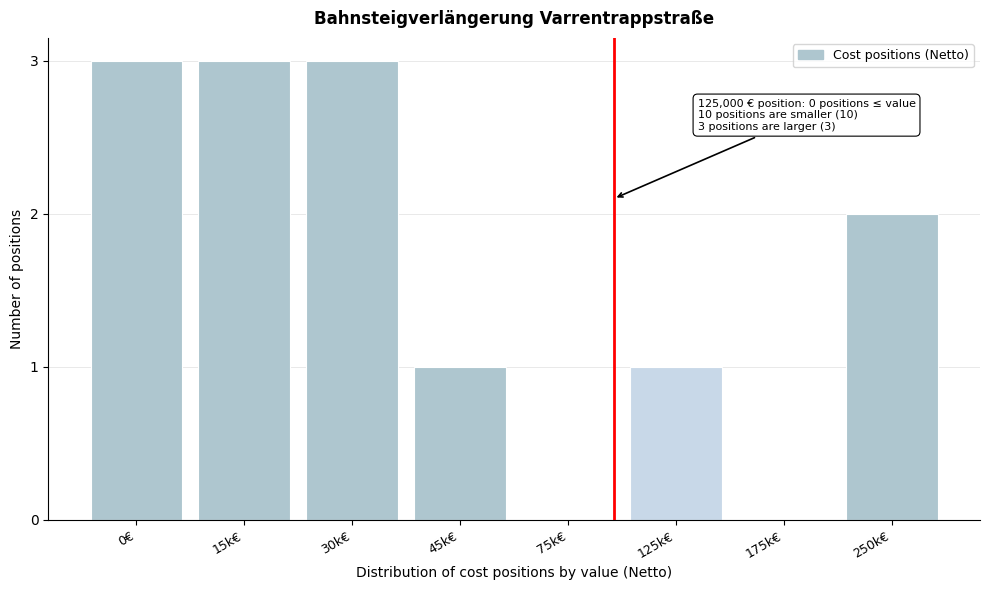

Reading left to right, list all the values displayed in this chart.

0€=3	15k€=3	30k€=3	45k€=1	75k€=0	125k€=1	175k€=0	250k€=2